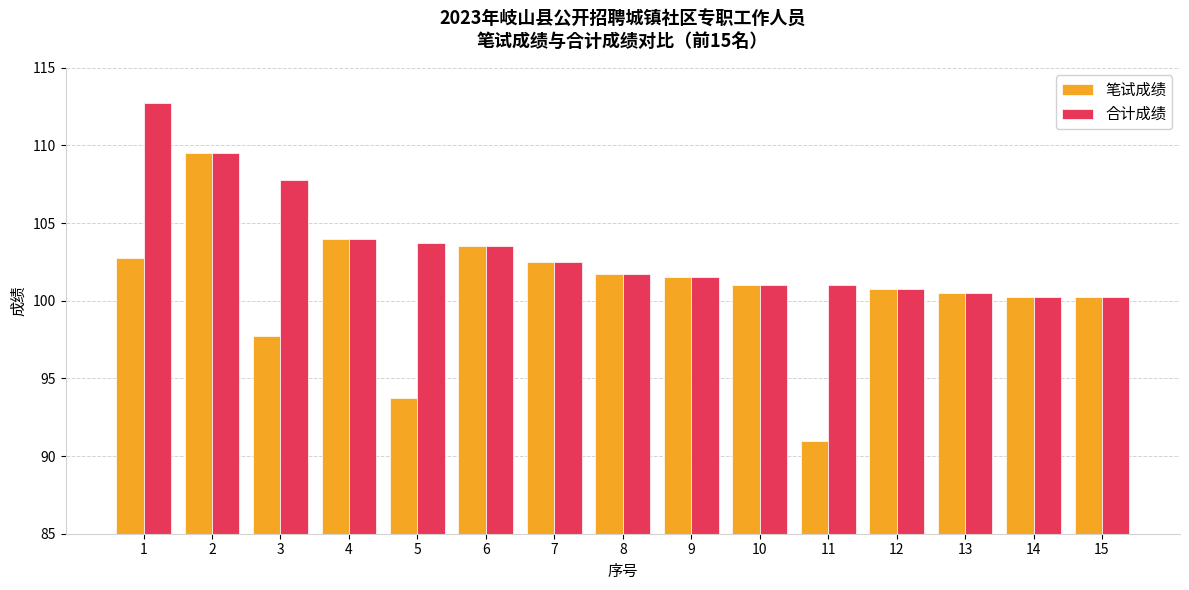

List the series in order of their peak value, lowest first.

笔试成绩, 合计成绩